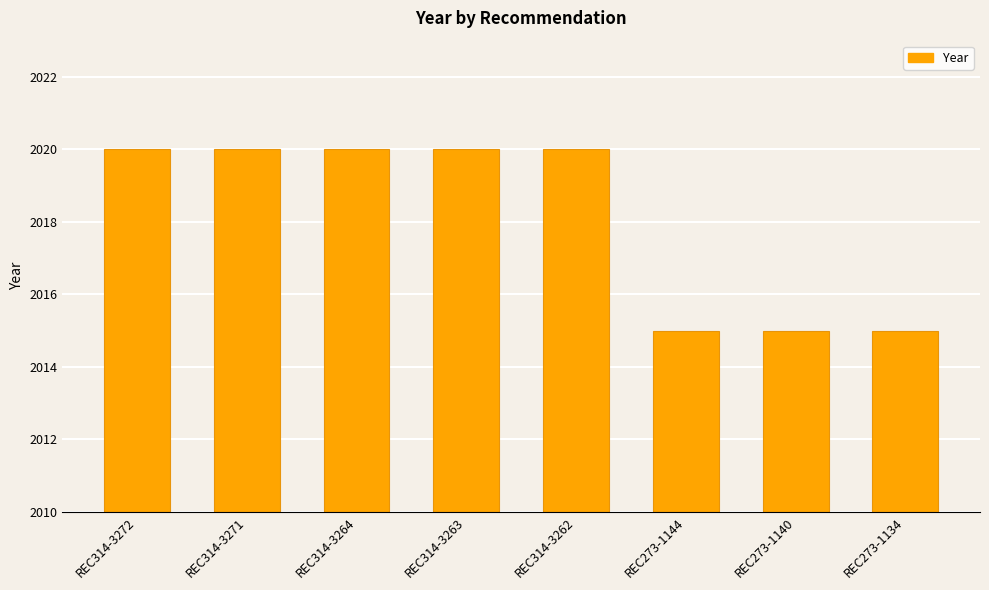

What position from the left is REC273-1144?

6